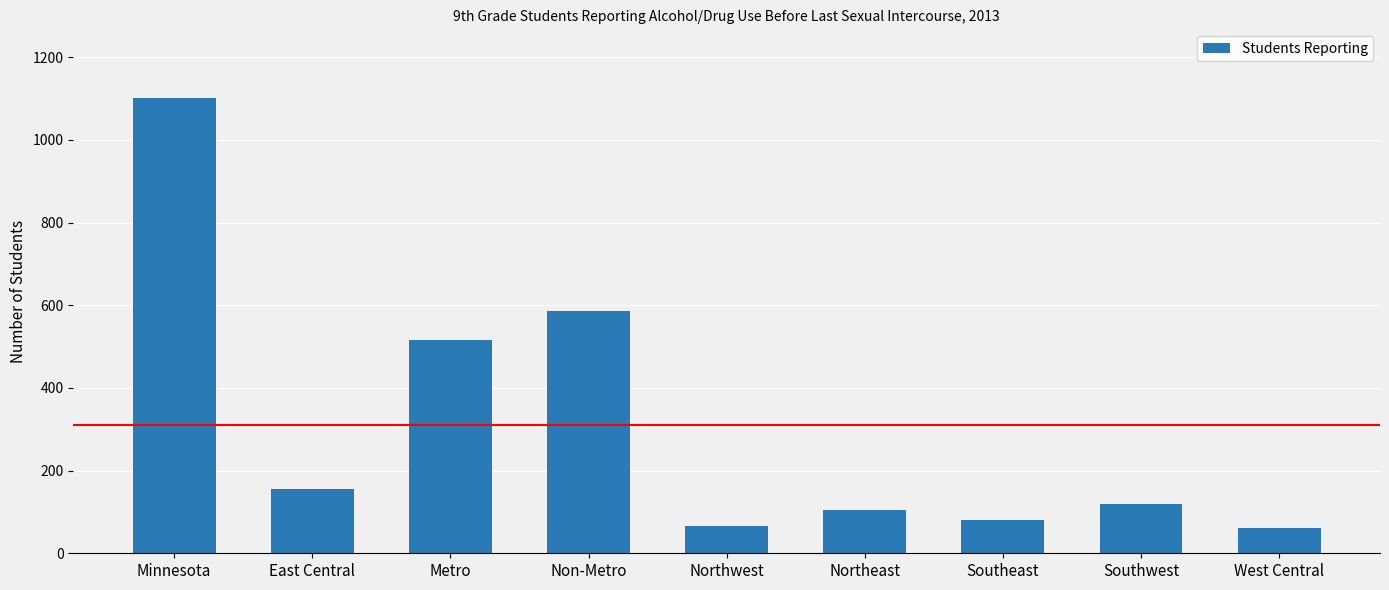

Between Southeast and Southwest, which is larger?

Southwest